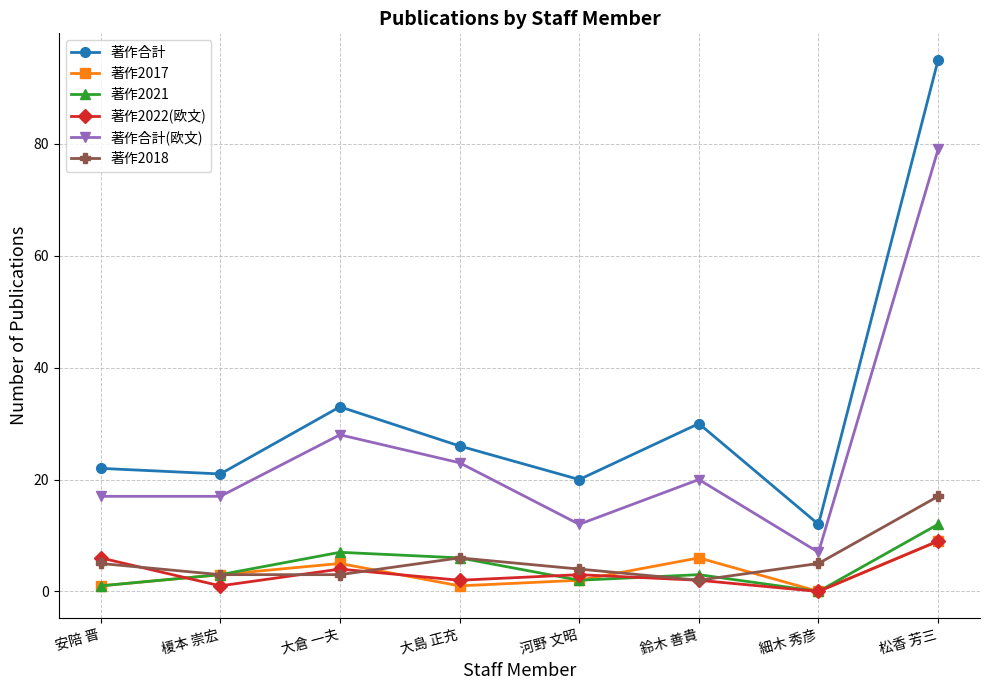

Between 鈴木 善貴 and 松香 芳三, which series saw the biggest shift?

著作合計